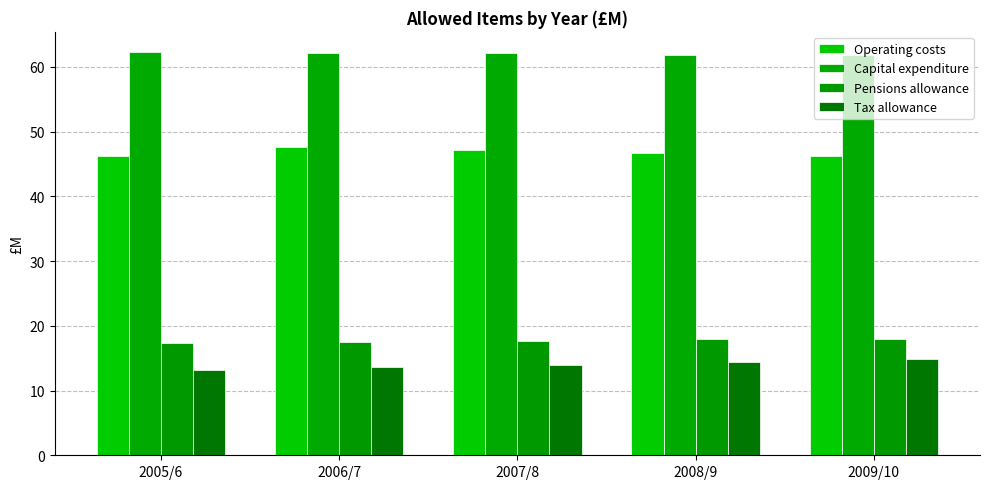

What is the total value across all series at 2008/9?

140.9